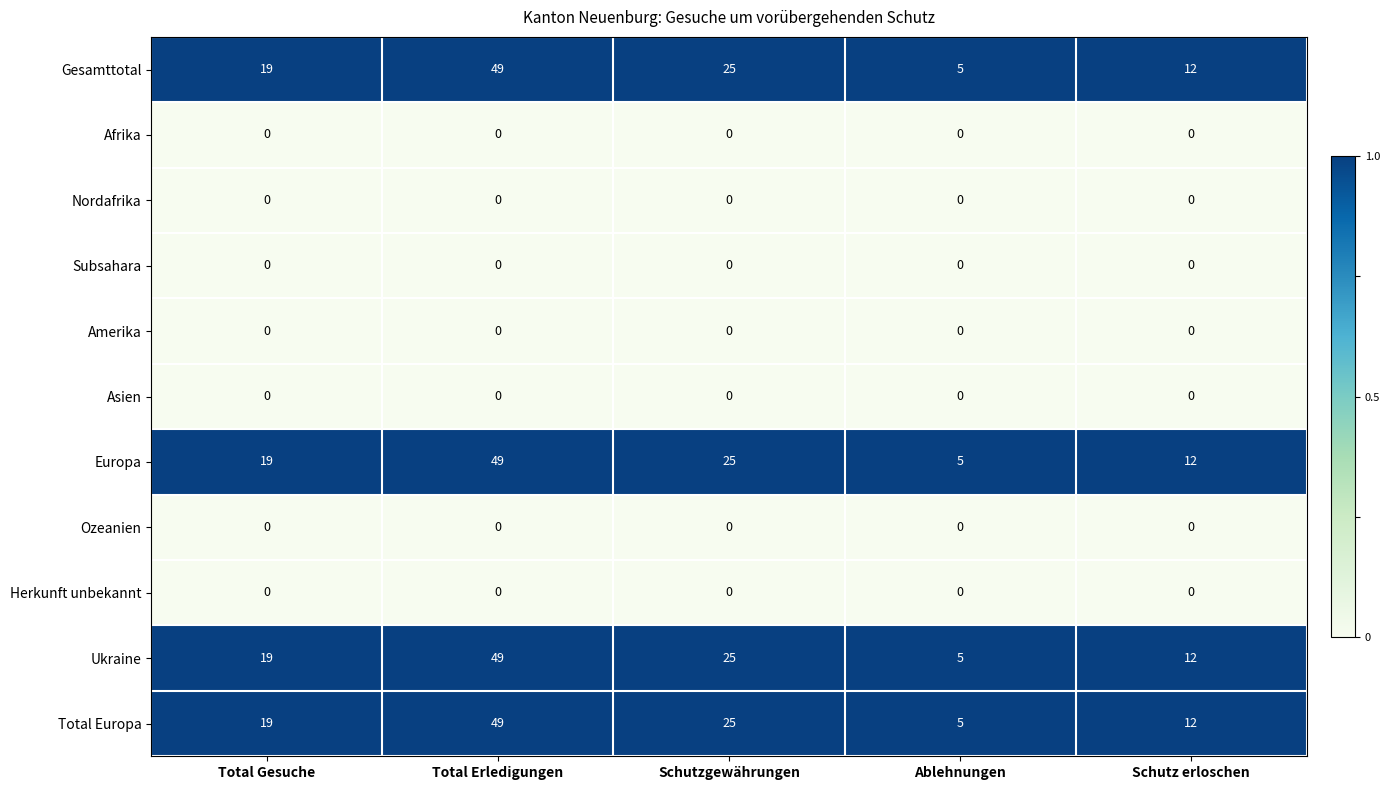

What is the difference between the maximum and second lowest values in the Europa series?

37